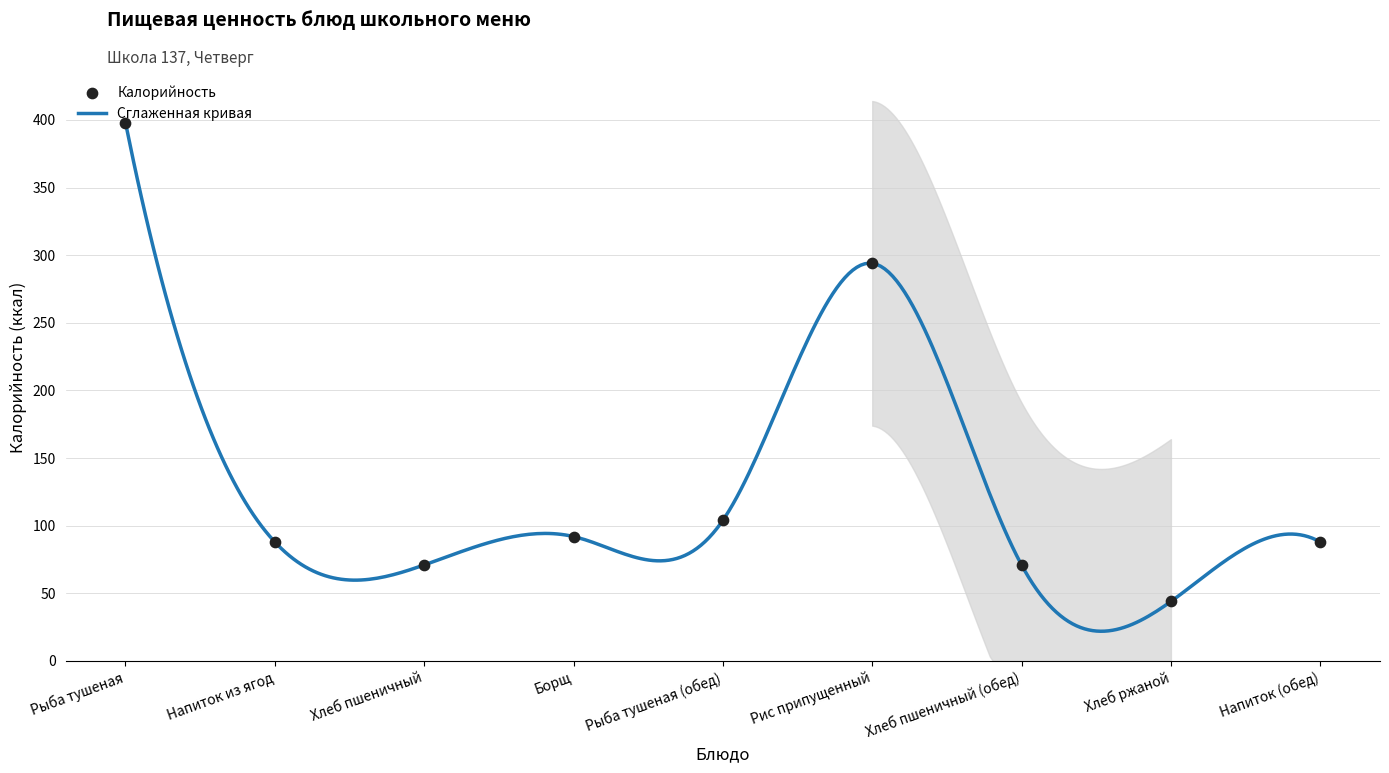

At how many categories does at least one series exceed 35?

9